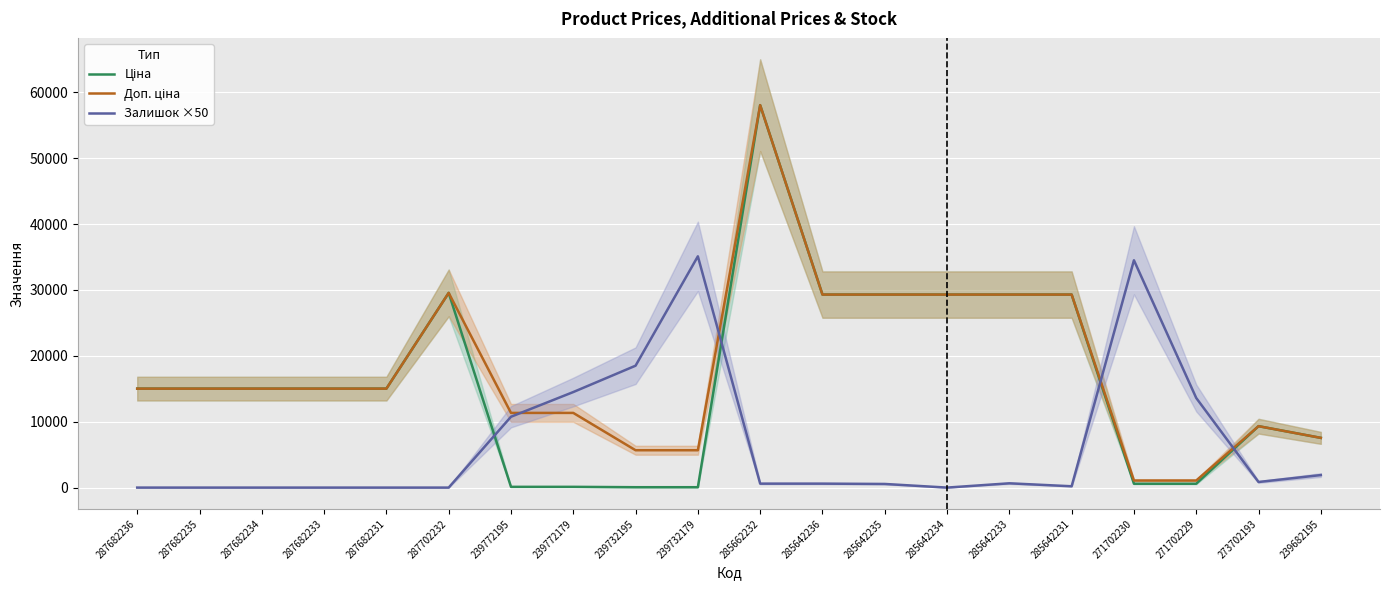

What is the label of the 8th point from the right?

285642235